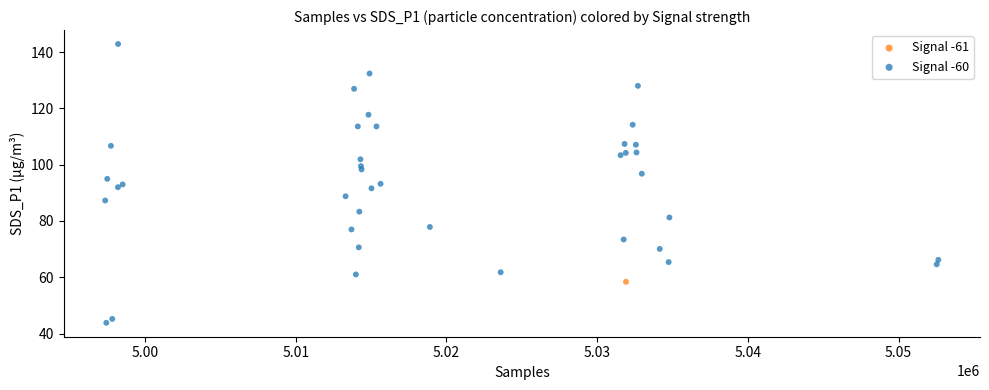

What are all the series names shown in the legend?

Signal -61, Signal -60